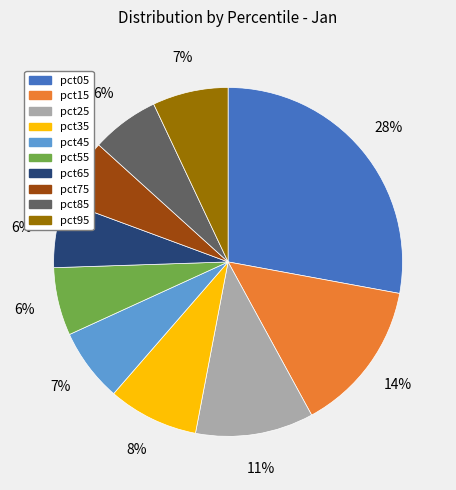

To the nearest percent, what is the average slice percentage?

10%